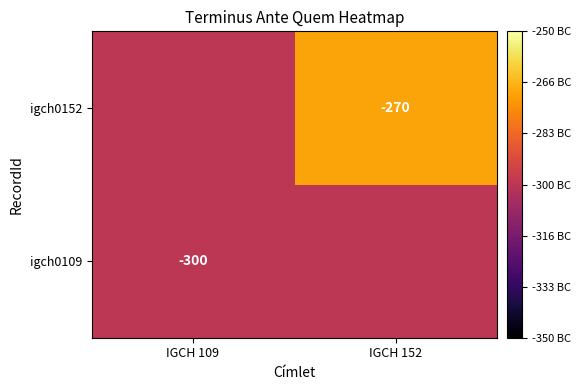

At which category does the chart reach its peak across all series?

IGCH 152